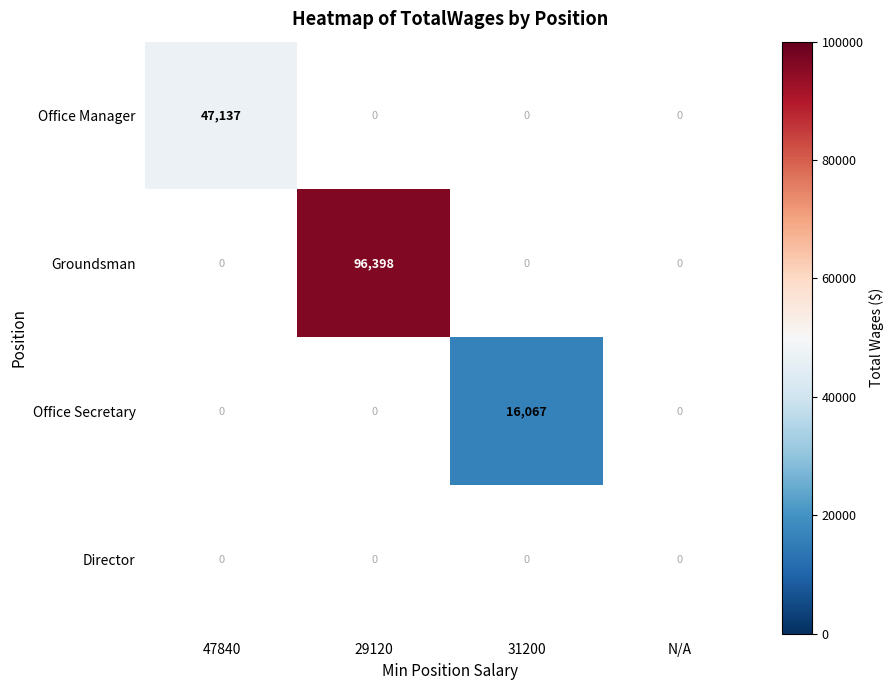

True or false: Office Secretary has a value of 16067 at 31200.

True